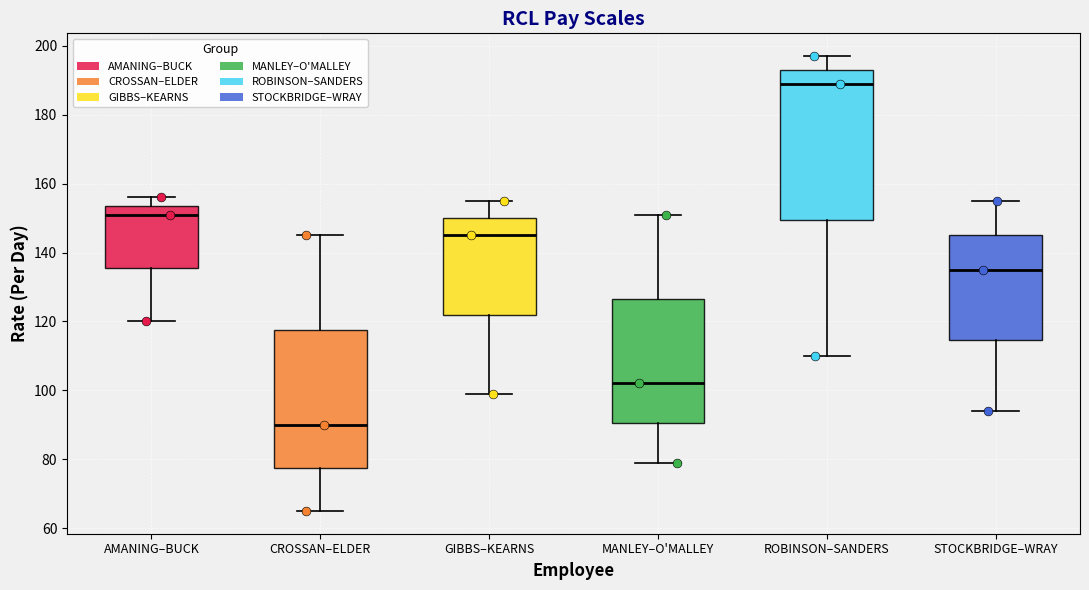

Which box is the tallest, from its lower edge to its upper edge?

ROBINSON–SANDERS